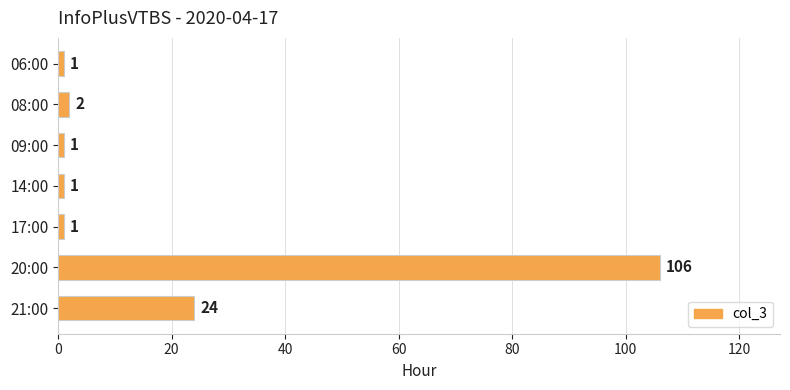

Does the chart contain any negative values?

No